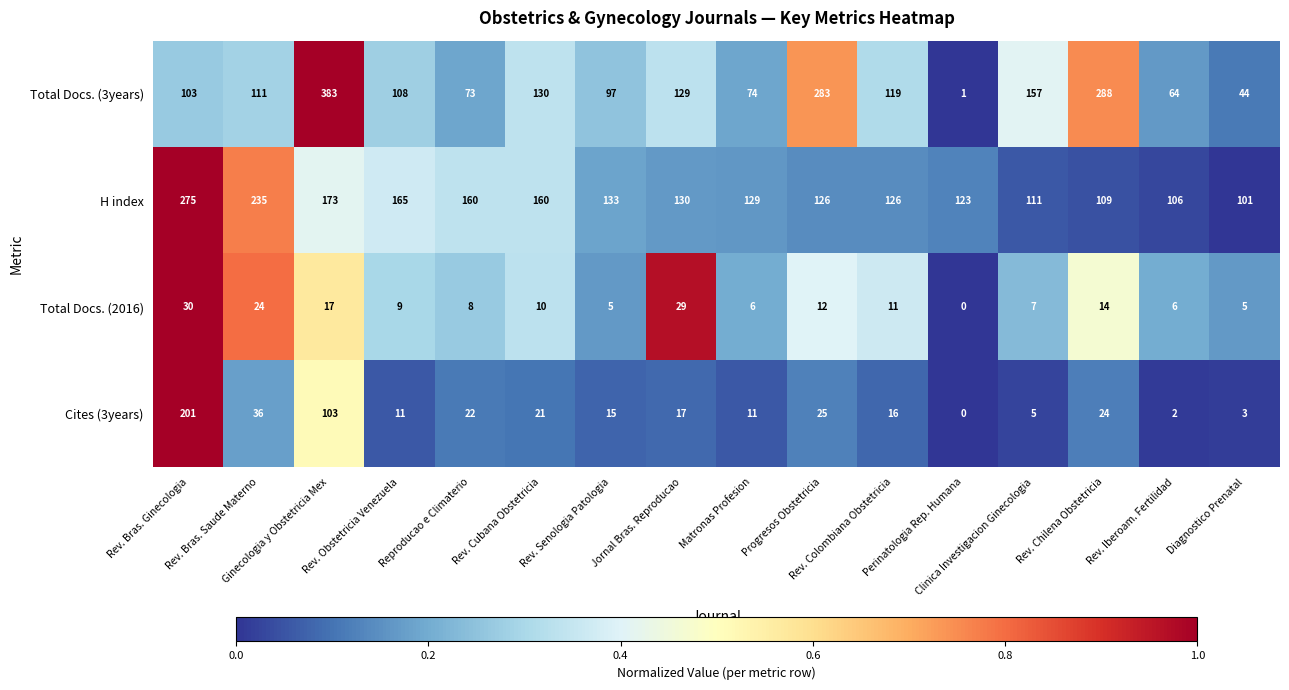

How many data points does each series have?

16